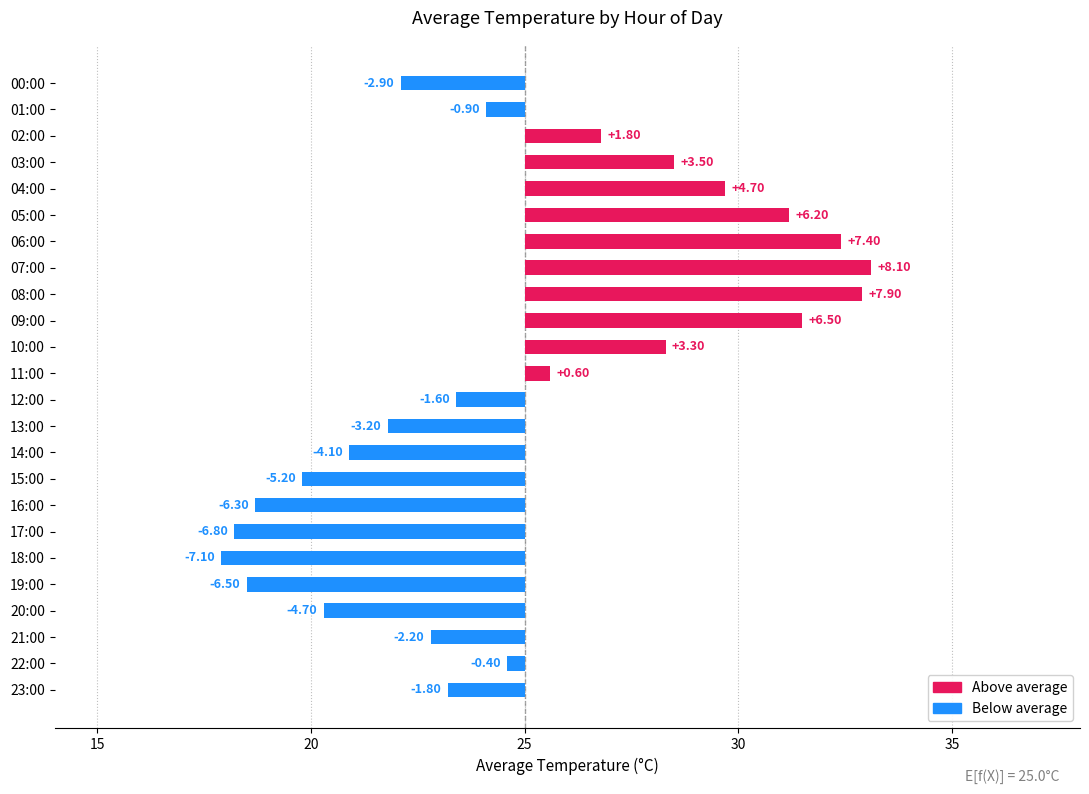

Is it true that the value at 23:00 is -2.4?

False